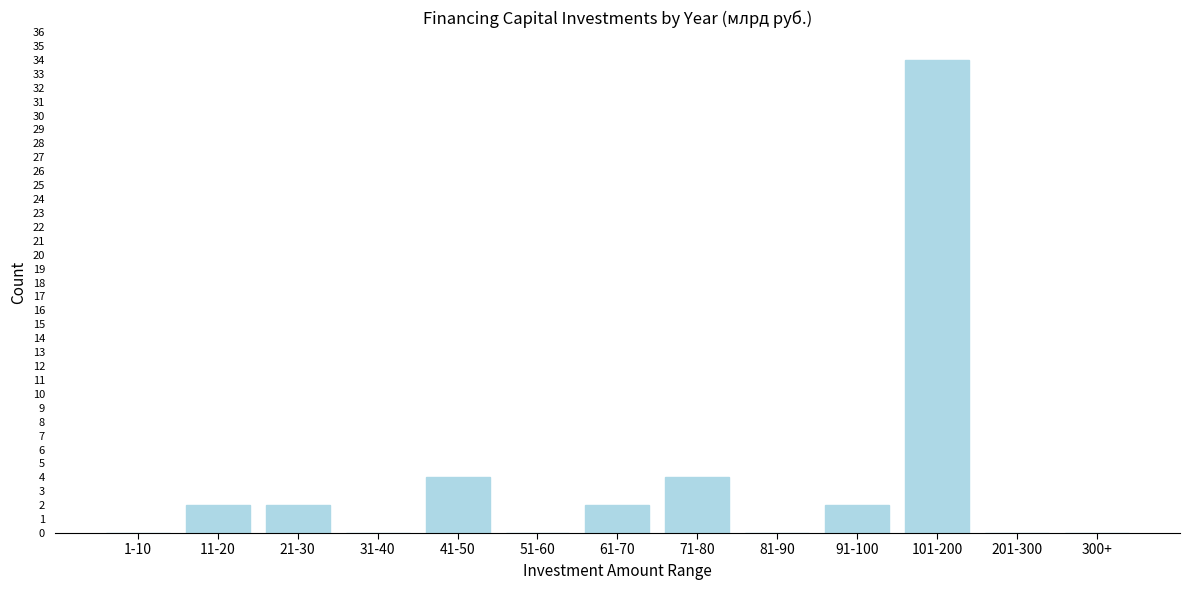

Reading left to right, what are all the values shown in this chart?

1-10=0	11-20=2	21-30=2	31-40=0	41-50=4	51-60=0	61-70=2	71-80=4	81-90=0	91-100=2	101-200=34	201-300=0	300+=0